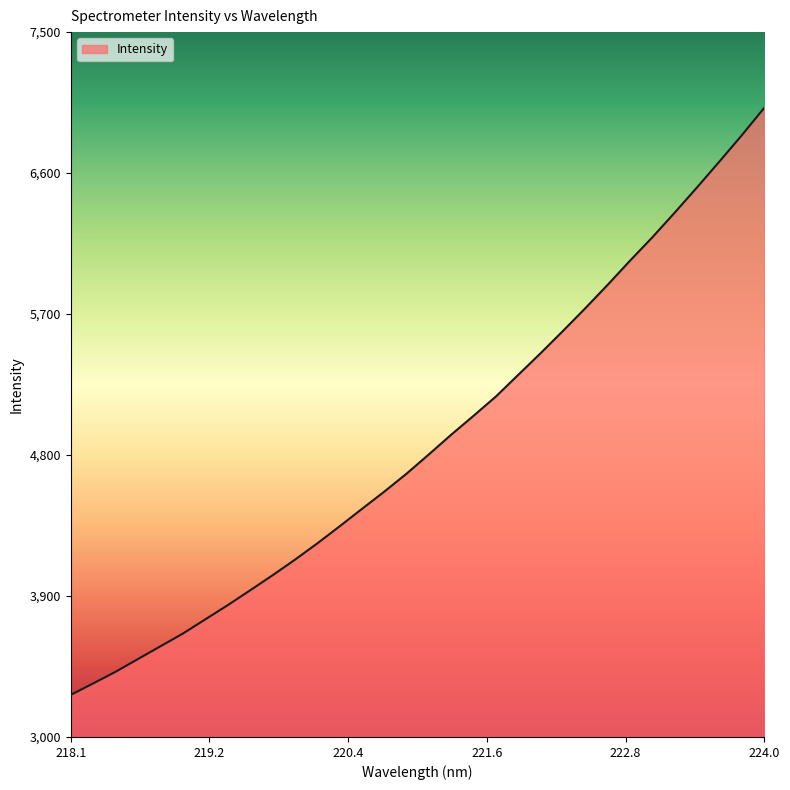

What is the smallest value displayed?

3268.7